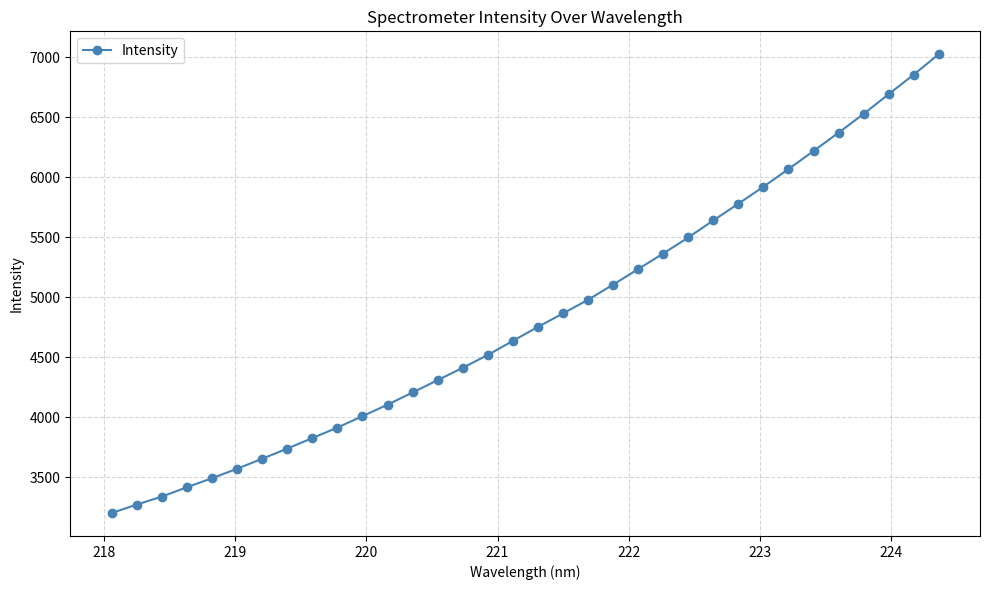

Reading right to left, list all the values displayed in this chart.

7024.3	6854.0	6691.5	6526.9	6370.7	6217.8	6067.6	5920.4	5779.2	5639.7	5497.8	5364.0	5234.5	5104.8	4978.7	4865.0	4752.5	4636.5	4518.7	4412.1	4309.1	4206.2	4104.8	4008.7	3914.0	3825.9	3738.8	3653.6	3570.8	3491.6	3416.6	3338.5	3272.1	3201.6